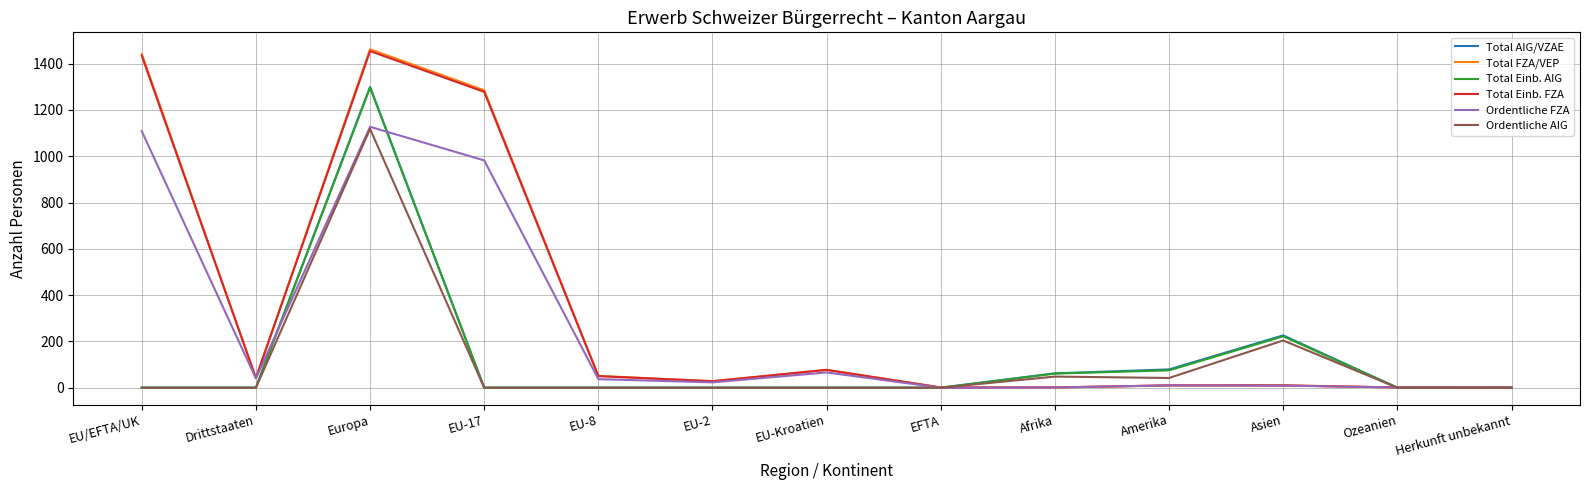

At which category does Total AIG/VZAE reach its first local peak?

Europa